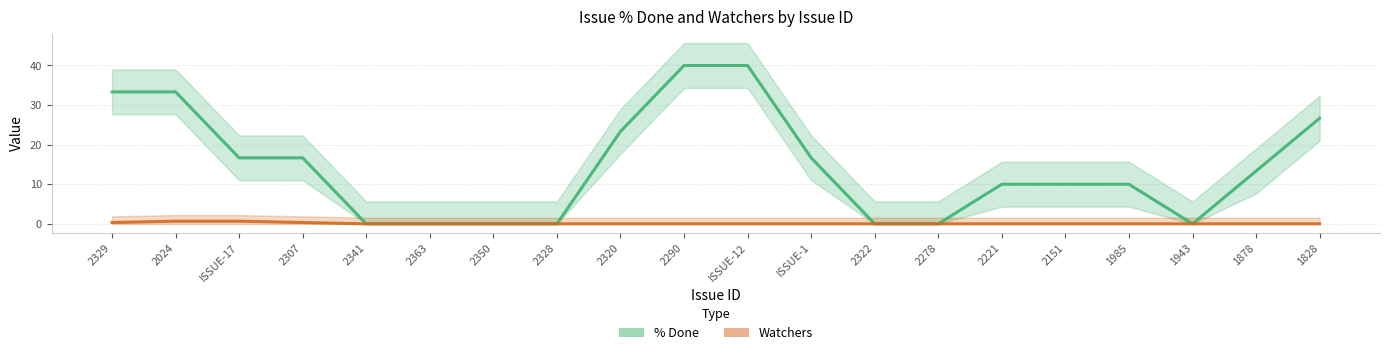

The Watchers (smoothed) series shows -0.3 at 2278. True or false?

False